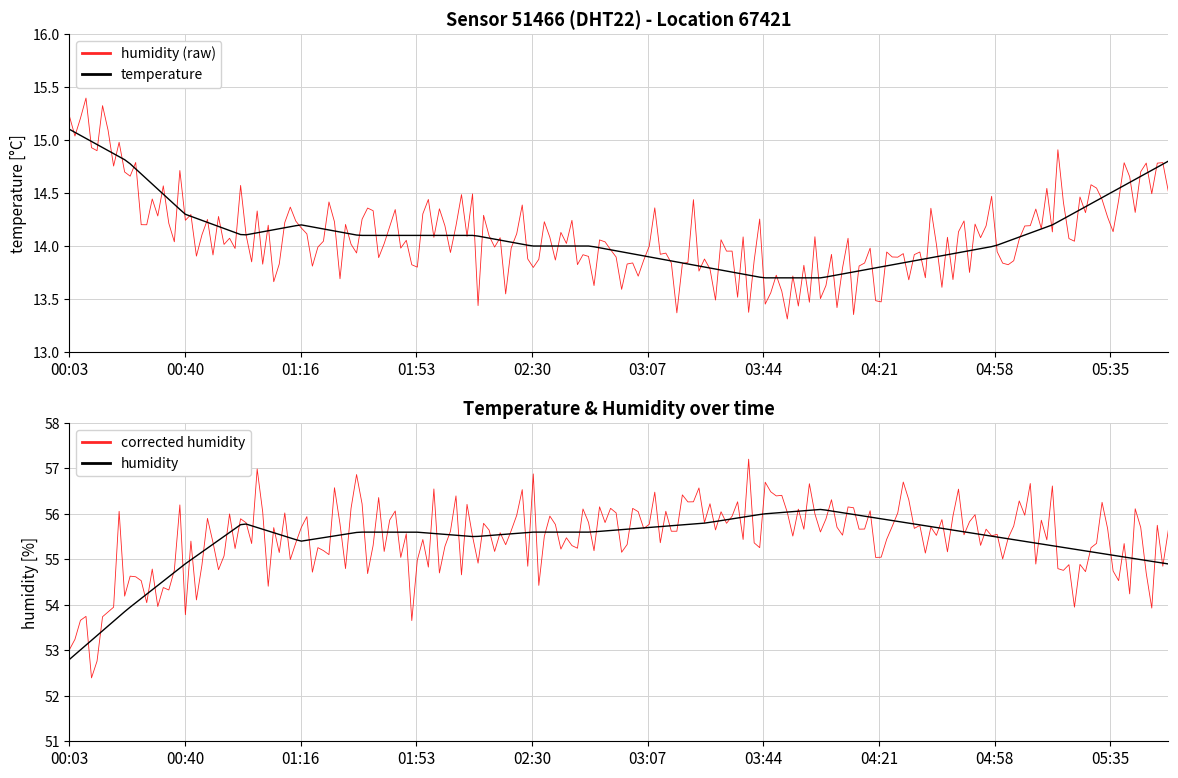

True or false: temperature and humidity intersect in this chart.

False